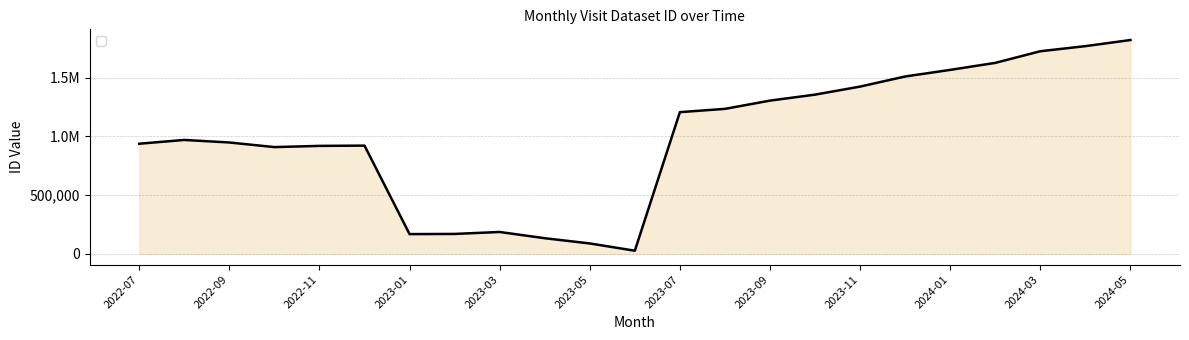

Is this an area chart (filled region under the line)?

Yes